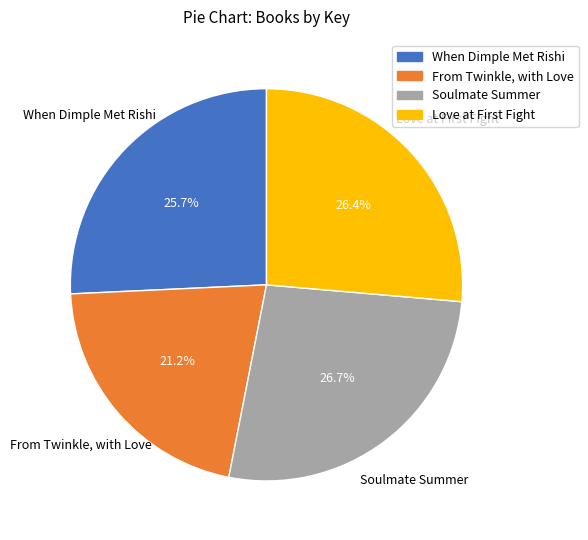

Between From Twinkle, with Love and Soulmate Summer, which is larger?

Soulmate Summer